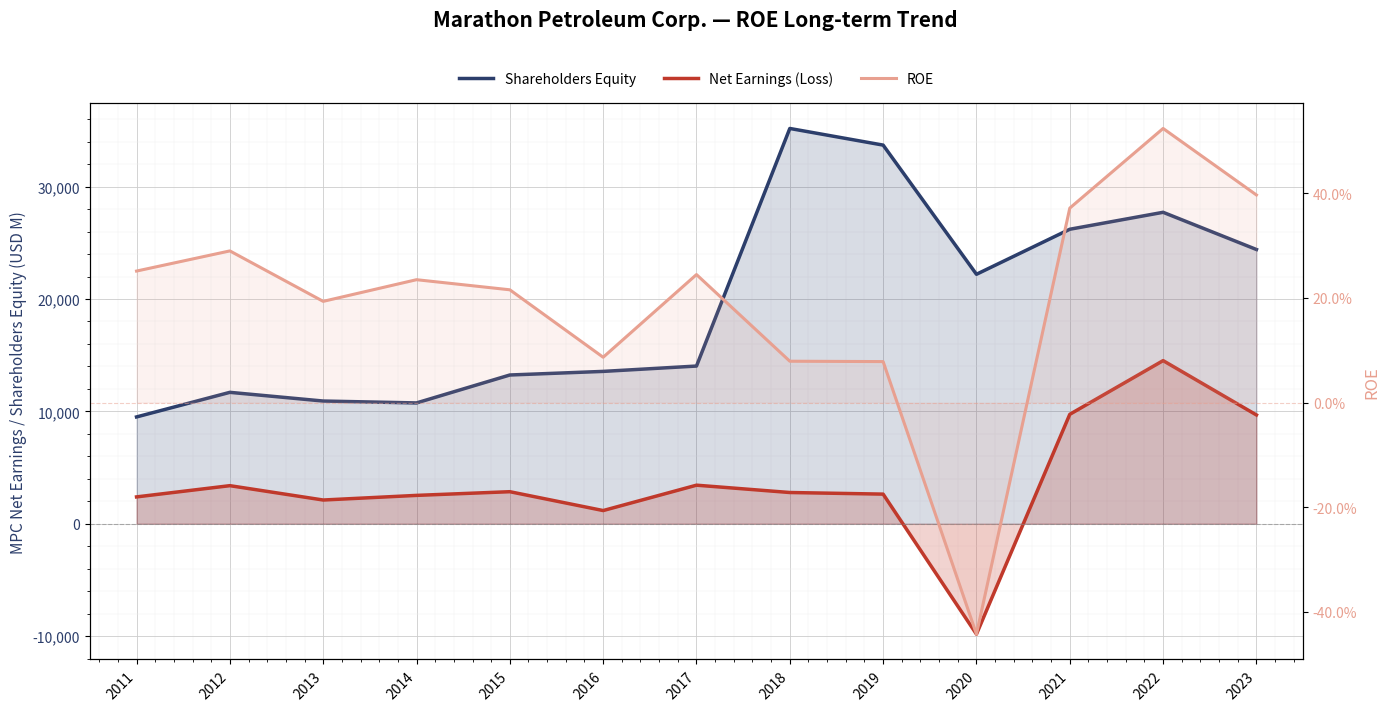

Which series changed the most between 2013 and 2022?

Shareholders Equity